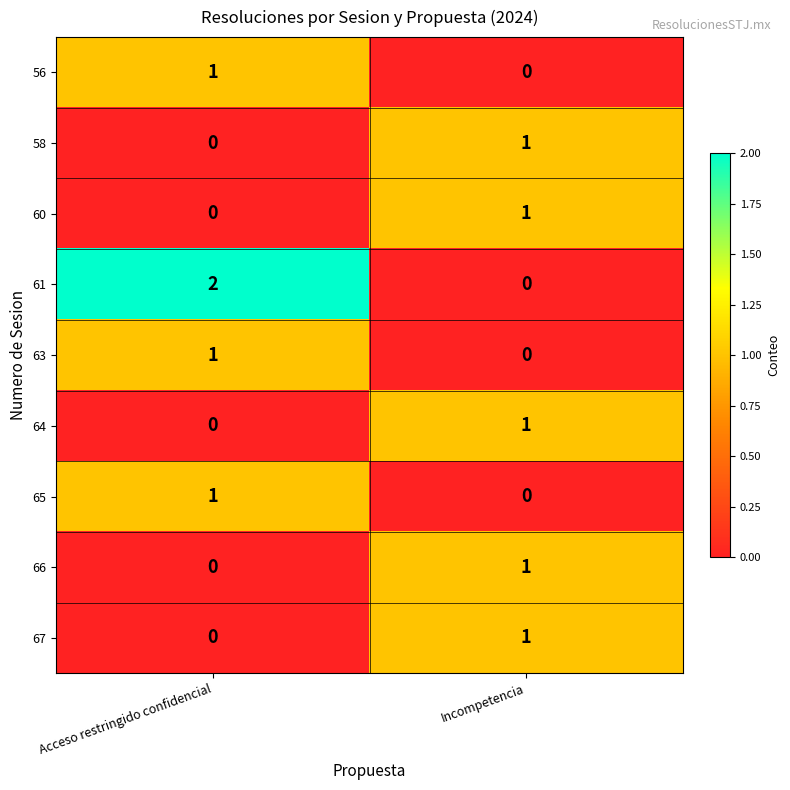

Which series has the largest total across all categories?

61